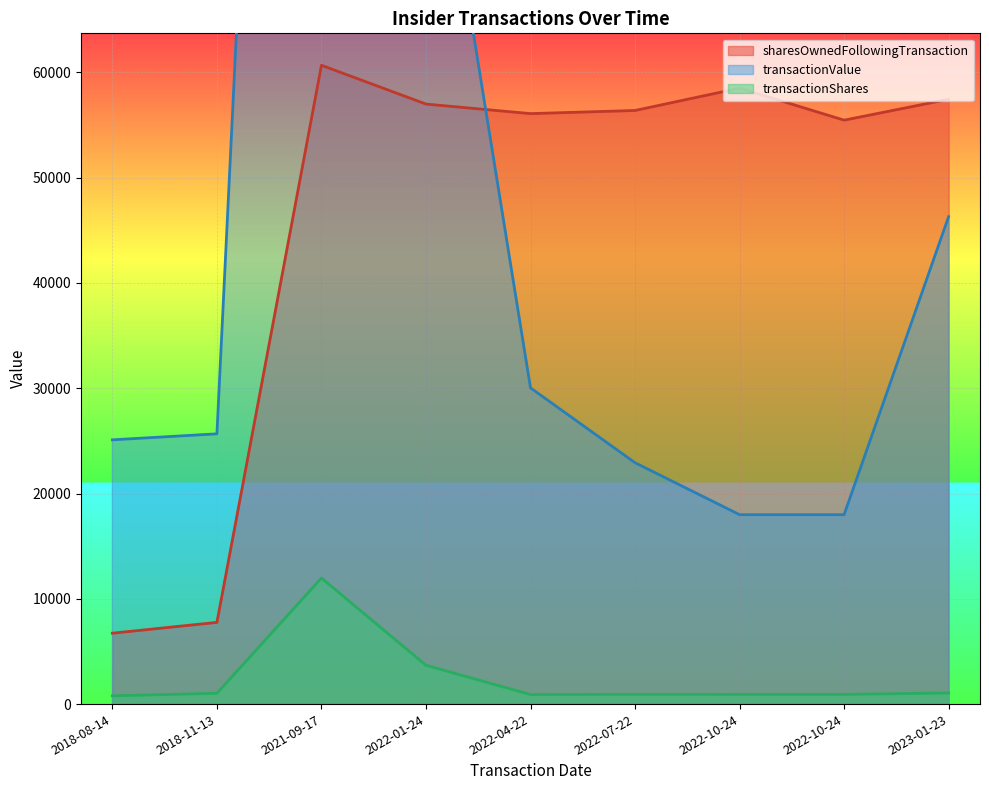

What is the highest value of the transactionShares series?

11973